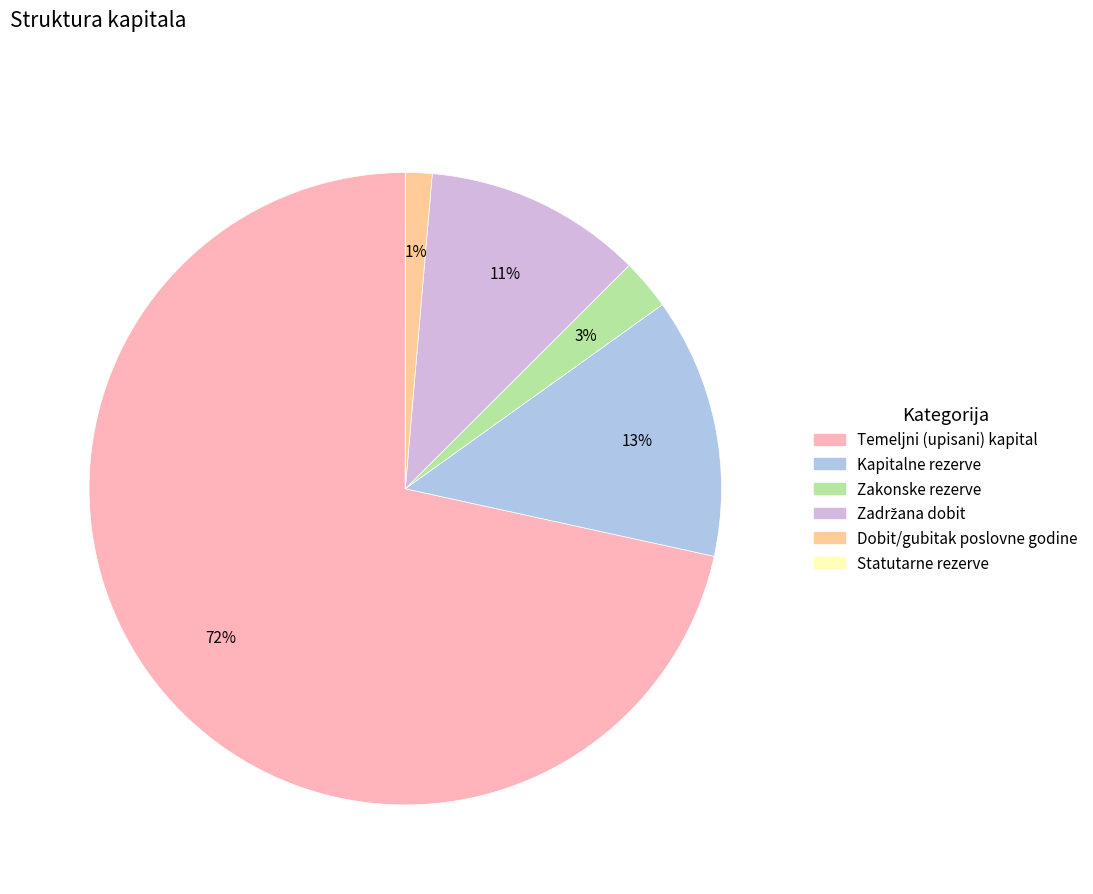

Is there a majority slice in this chart?

Yes